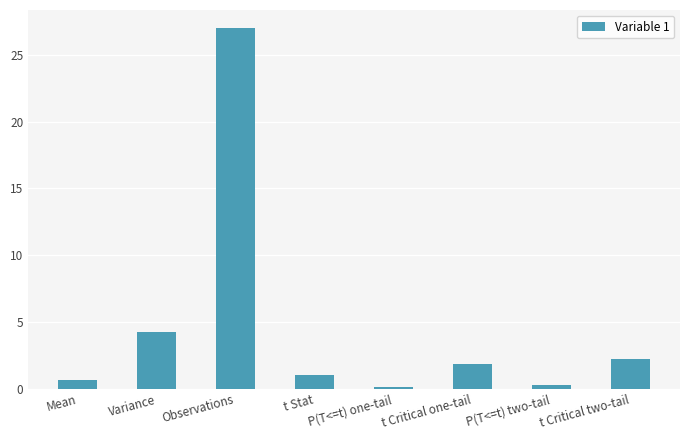

What position from the right is P(T<=t) two-tail?

2